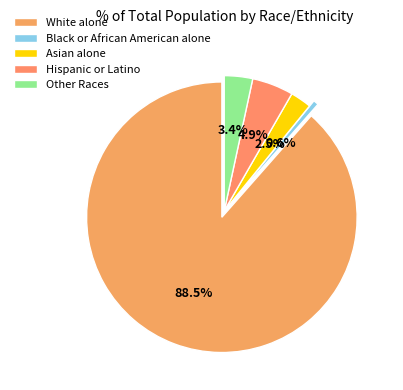

Does White alone account for over 50% of the chart?

Yes